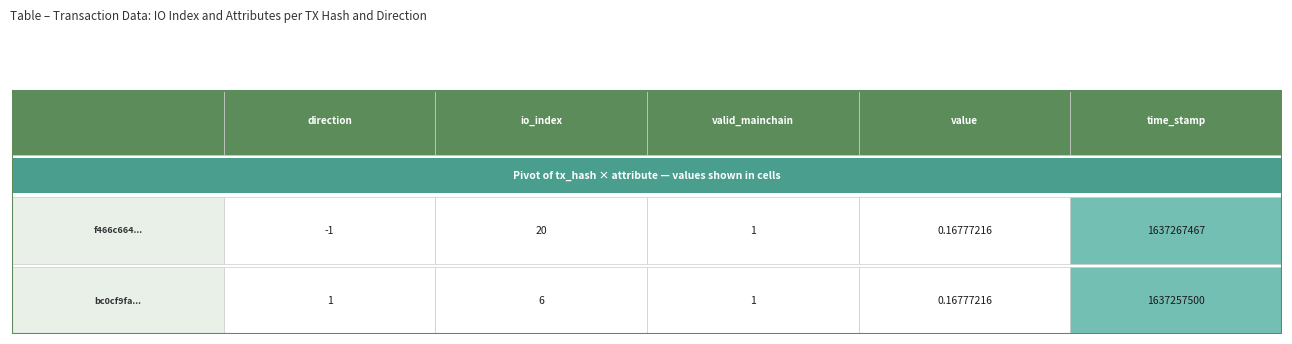

Reading left to right, what are all the values shown in this chart?

f466c664...: direction=-1.0	io_index=20.0	valid_mainchain=1.0	value=0.2	time_stamp=1637267467.0
bc0cf9fa...: direction=1.0	io_index=6.0	valid_mainchain=1.0	value=0.2	time_stamp=1637257500.0